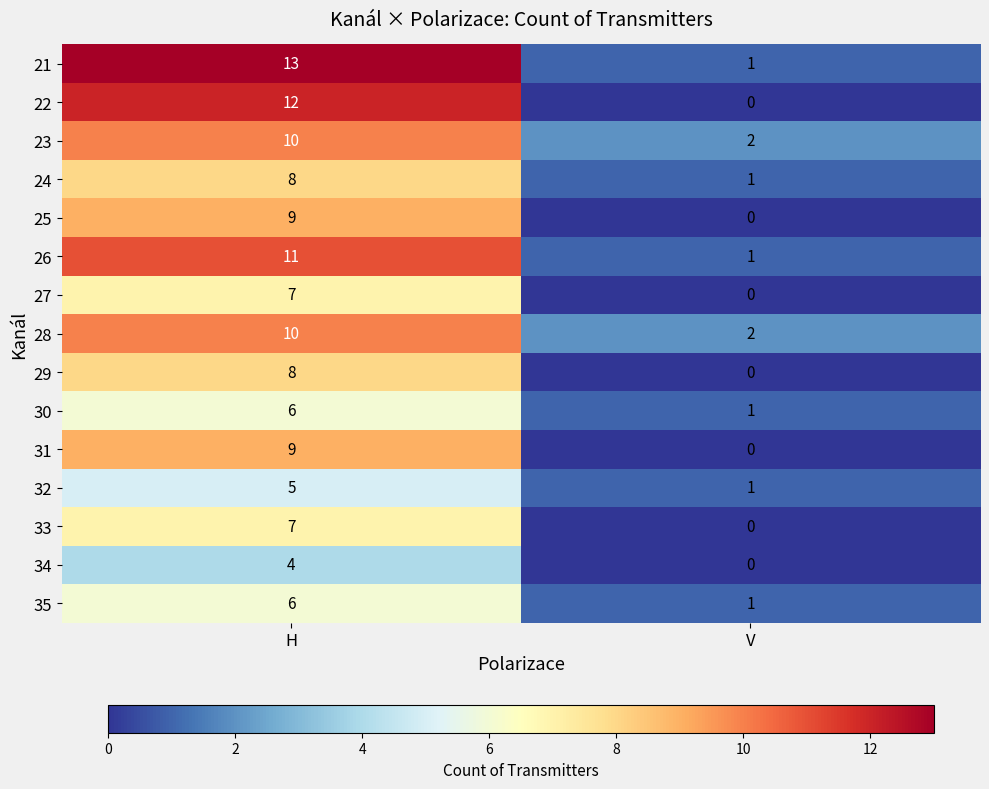

Reading right to left, transcribe all the data shown in this chart.

21: 1	13
22: 0	12
23: 2	10
24: 1	8
25: 0	9
26: 1	11
27: 0	7
28: 2	10
29: 0	8
30: 1	6
31: 0	9
32: 1	5
33: 0	7
34: 0	4
35: 1	6